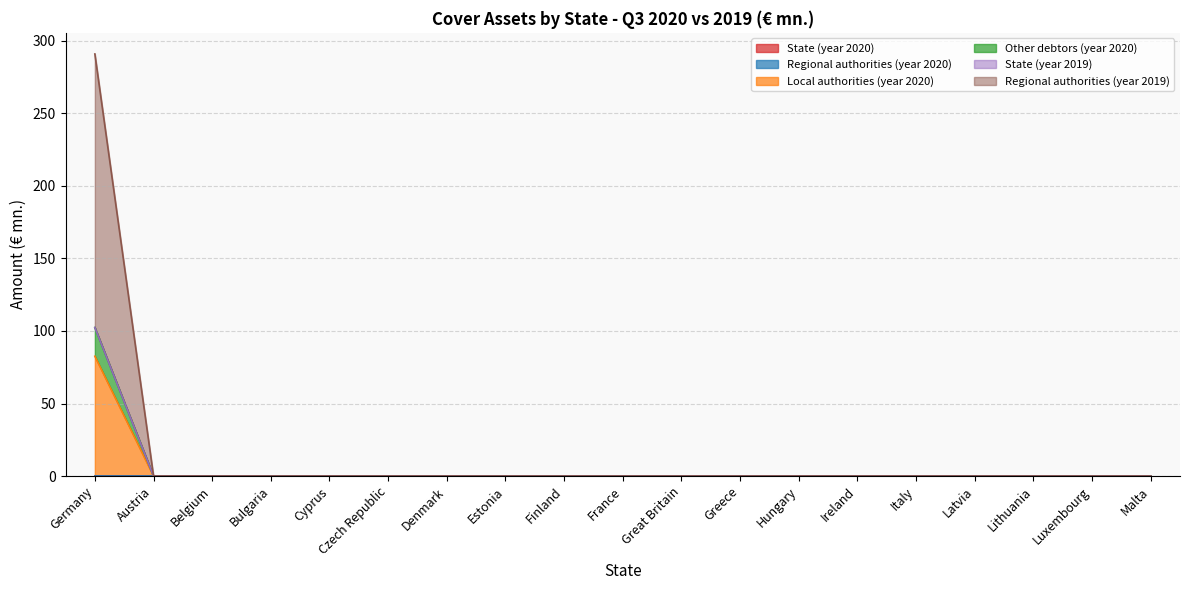

True or false: Other debtors (year 2020) and Local authorities (year 2020) cross at least once.

False